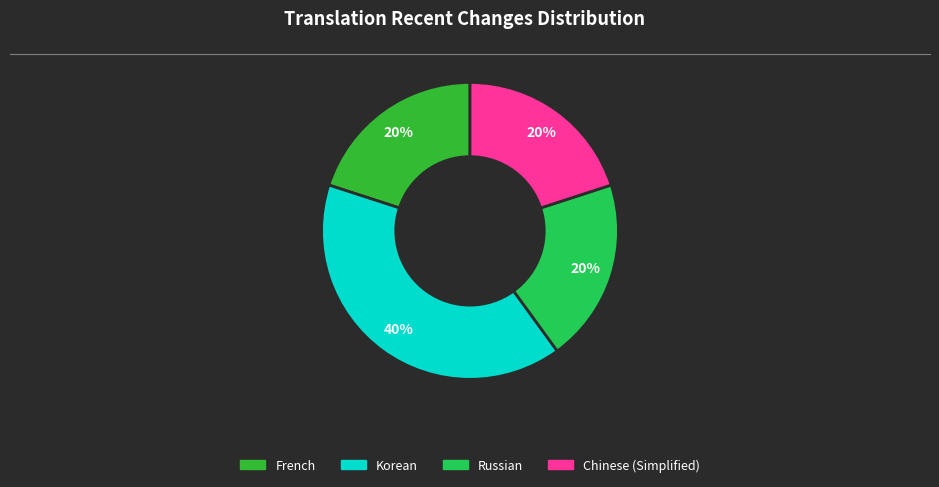

To the nearest percent, what is the average slice percentage?

25%